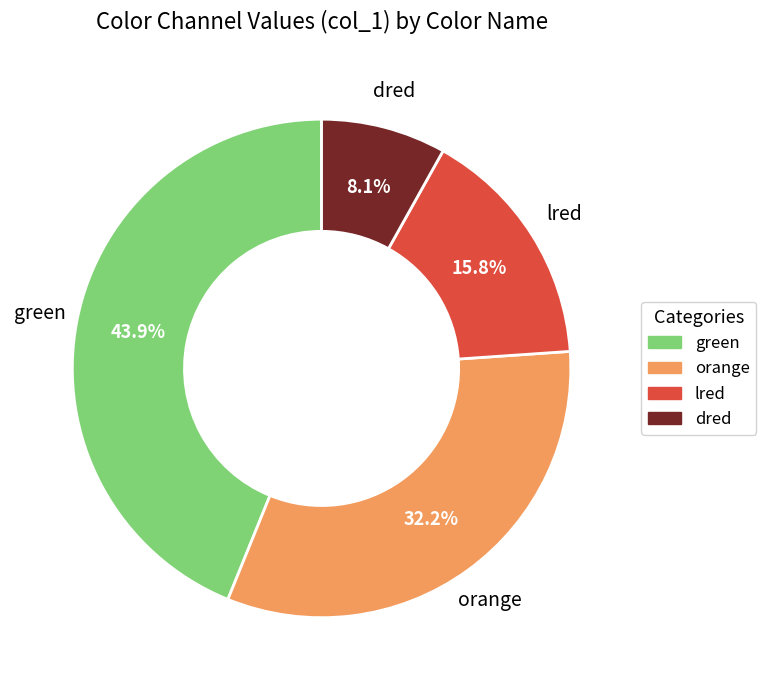

Between dred and orange, which is larger?

orange